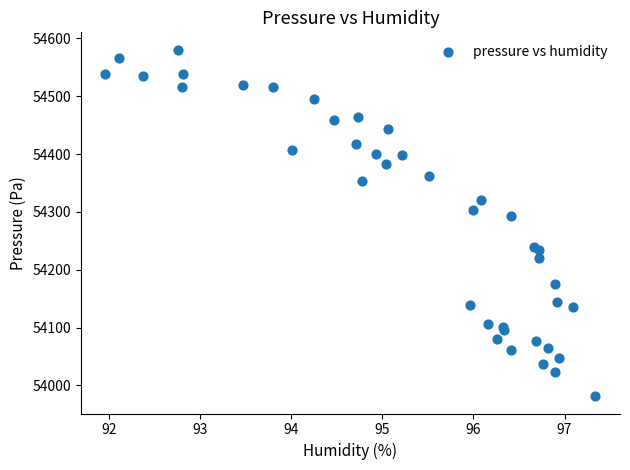

What Y value in the scatter plot is closest to 54280?

54293.3